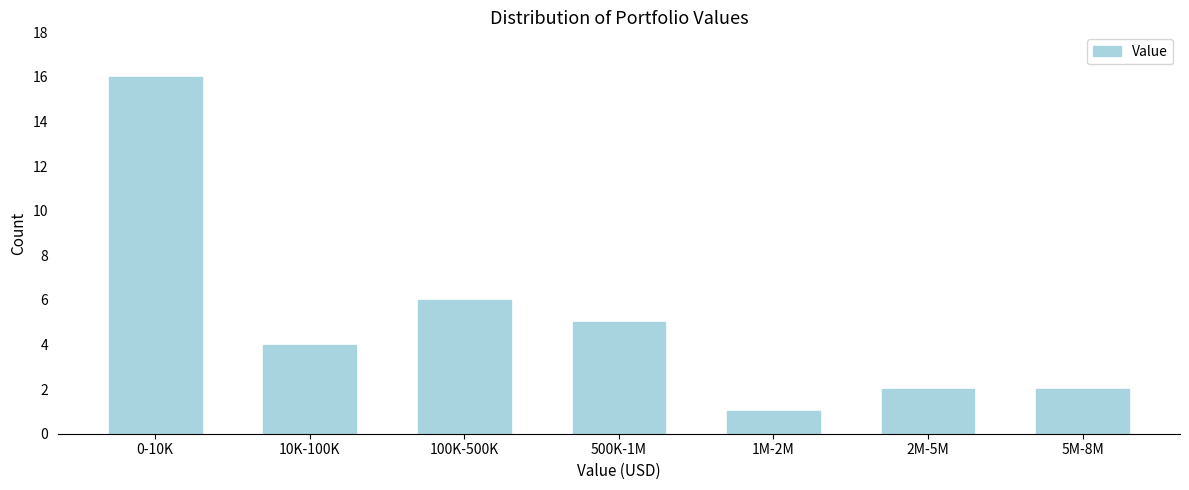

Reading left to right, what are all the values shown in this chart?

0-10K=16	10K-100K=4	100K-500K=6	500K-1M=5	1M-2M=1	2M-5M=2	5M-8M=2